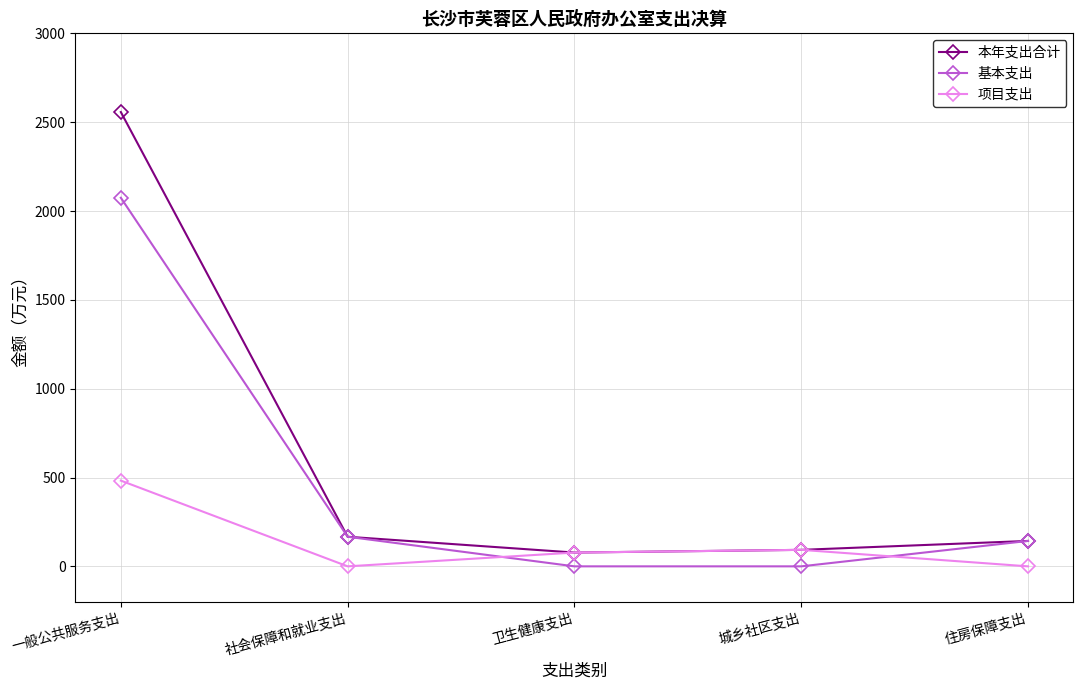

Reading left to right, transcribe all the data shown in this chart.

本年支出合计: 一般公共服务支出=2557.0	社会保障和就业支出=166.6	卫生健康支出=77.6	城乡社区支出=92.8	住房保障支出=143.0
基本支出: 一般公共服务支出=2074.5	社会保障和就业支出=166.6	卫生健康支出=0.0	城乡社区支出=0.0	住房保障支出=143.0
项目支出: 一般公共服务支出=482.5	社会保障和就业支出=0.0	卫生健康支出=77.6	城乡社区支出=92.8	住房保障支出=0.0